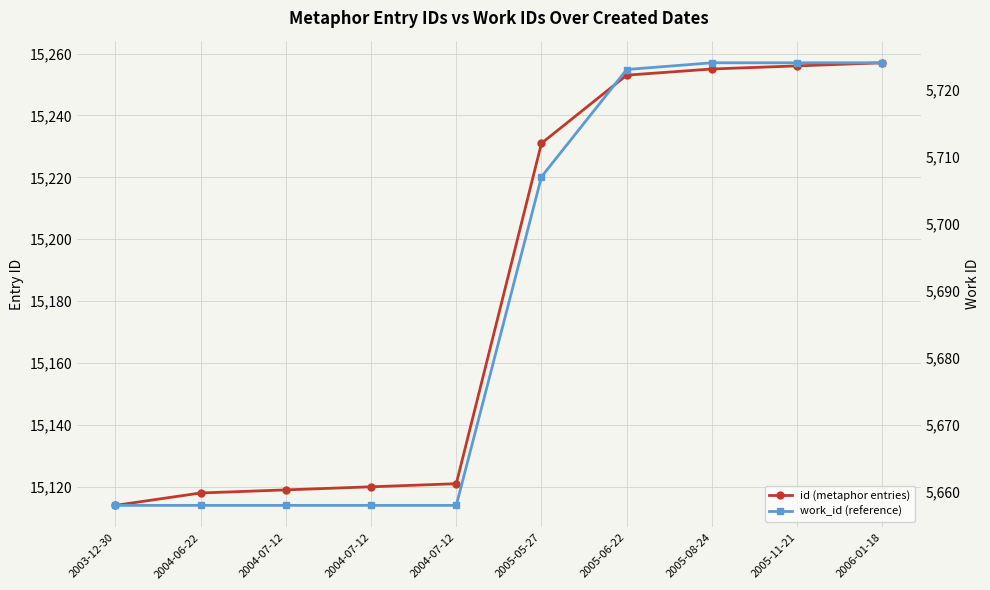

Is it true that work_id (reference) equals 2450 at 2004-07-12?

False